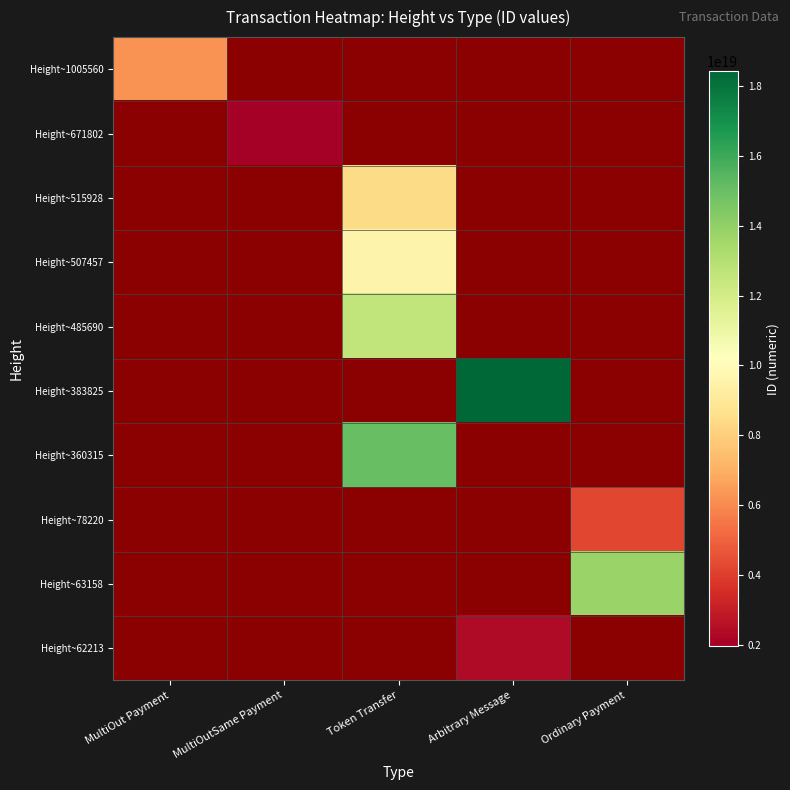

Between MultiOutSame Payment and MultiOut Payment, which is larger?

MultiOut Payment